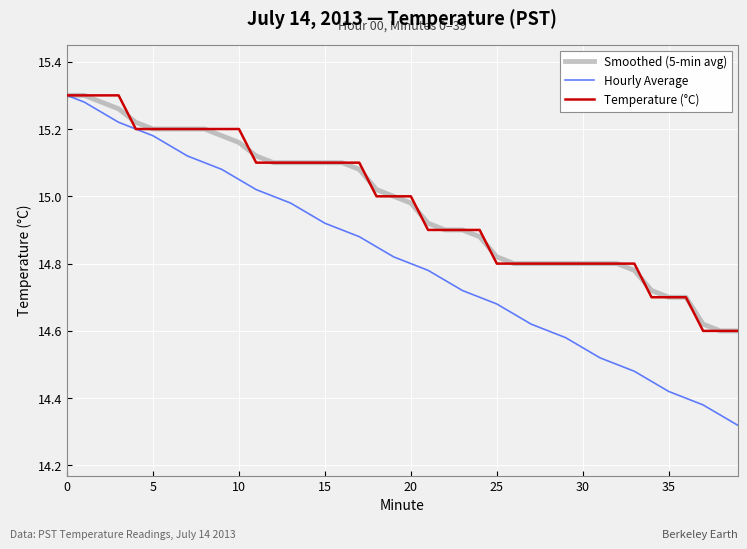

Which series has the widest spread of values?

Hourly Average